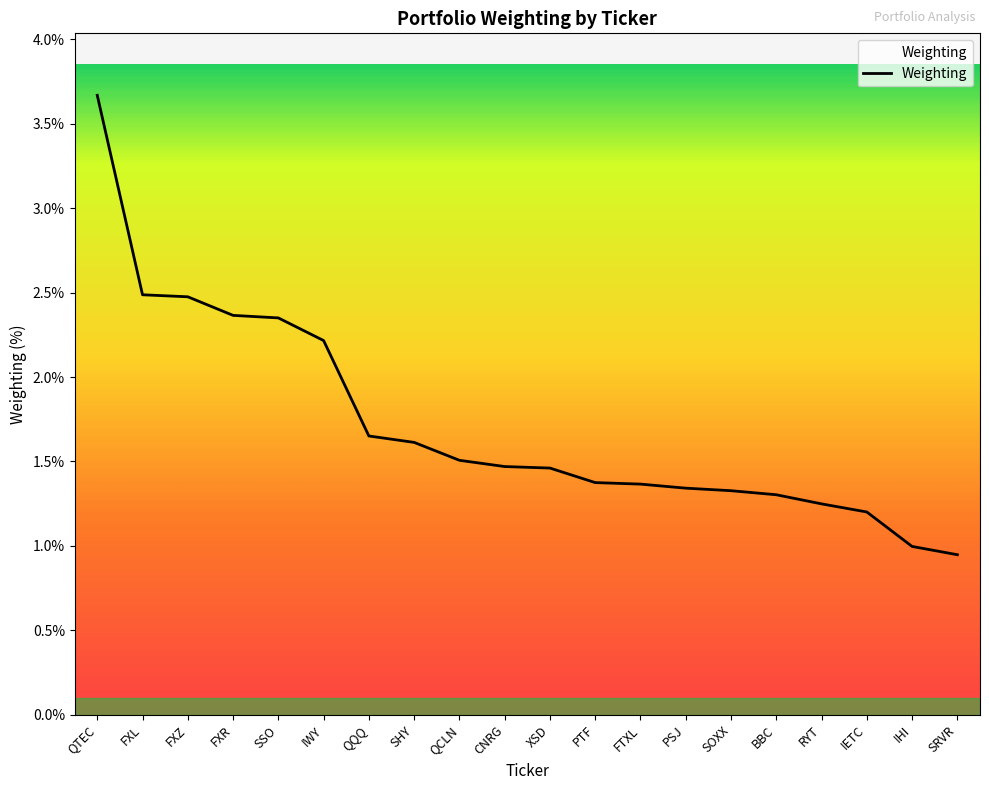

List the labels in order of value, smallest first.

SRVR, IHI, IETC, RYT, BBC, SOXX, PSJ, FTXL, PTF, XSD, CNRG, QCLN, SHY, QQQ, IWY, SSO, FXR, FXZ, FXL, QTEC